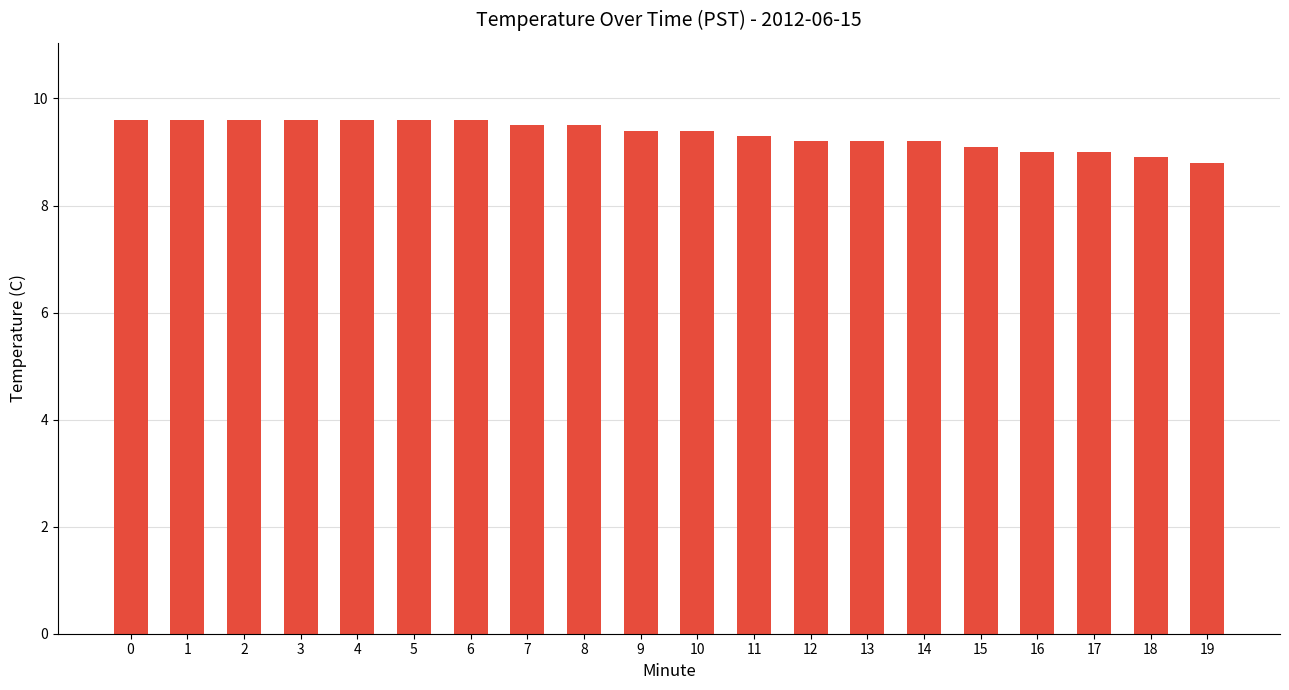

What is the minimum value shown in the chart?

8.8